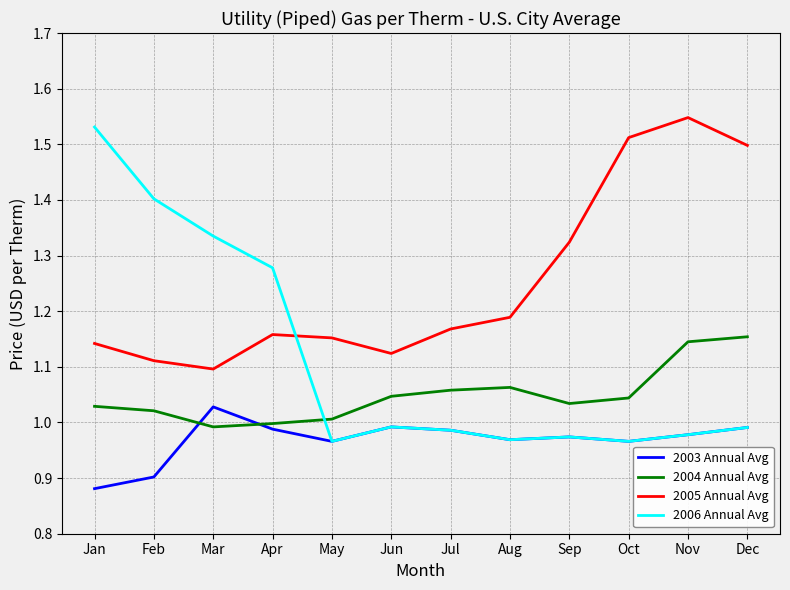

Which series has the widest spread of values?

2006 Annual Avg